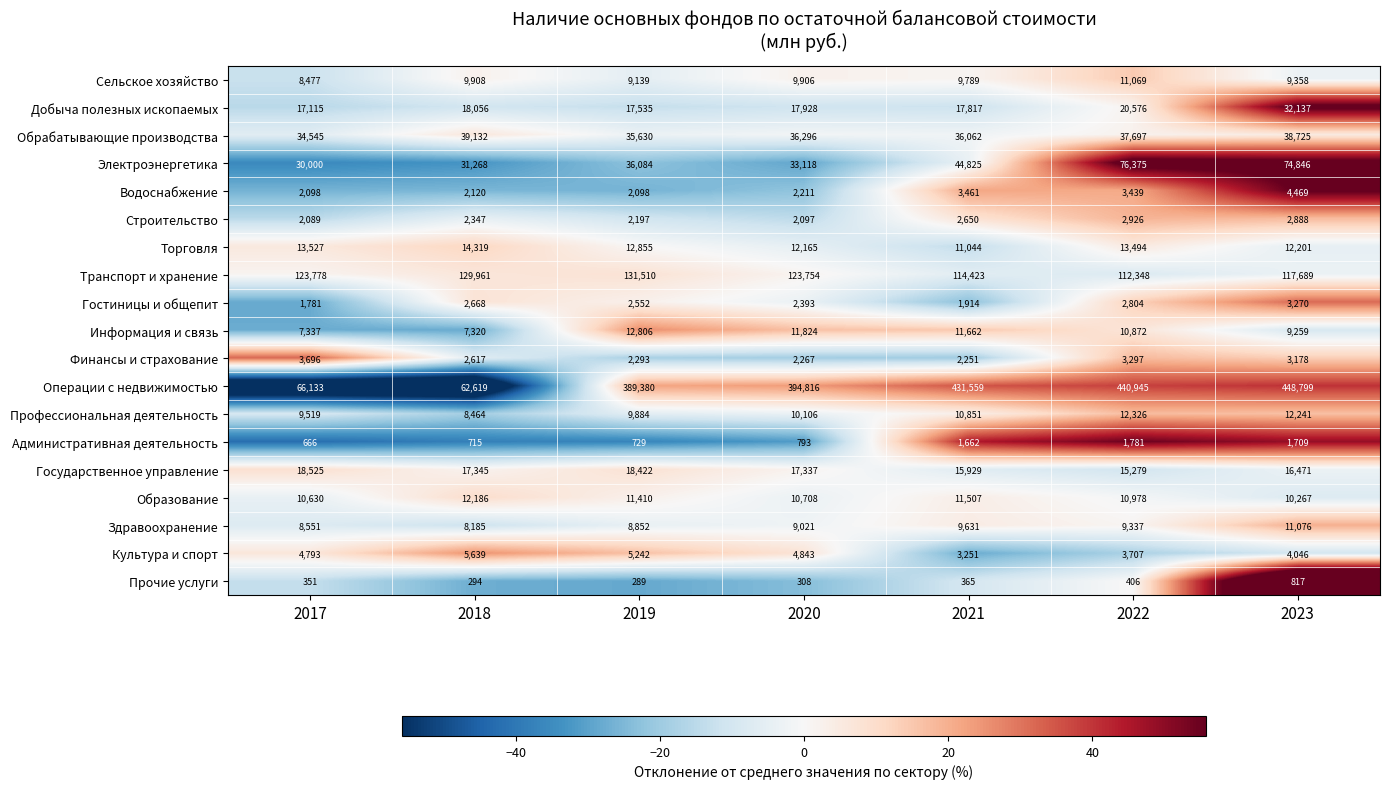

What is the difference between the maximum and minimum values in the Финансы и страхование series?

1445